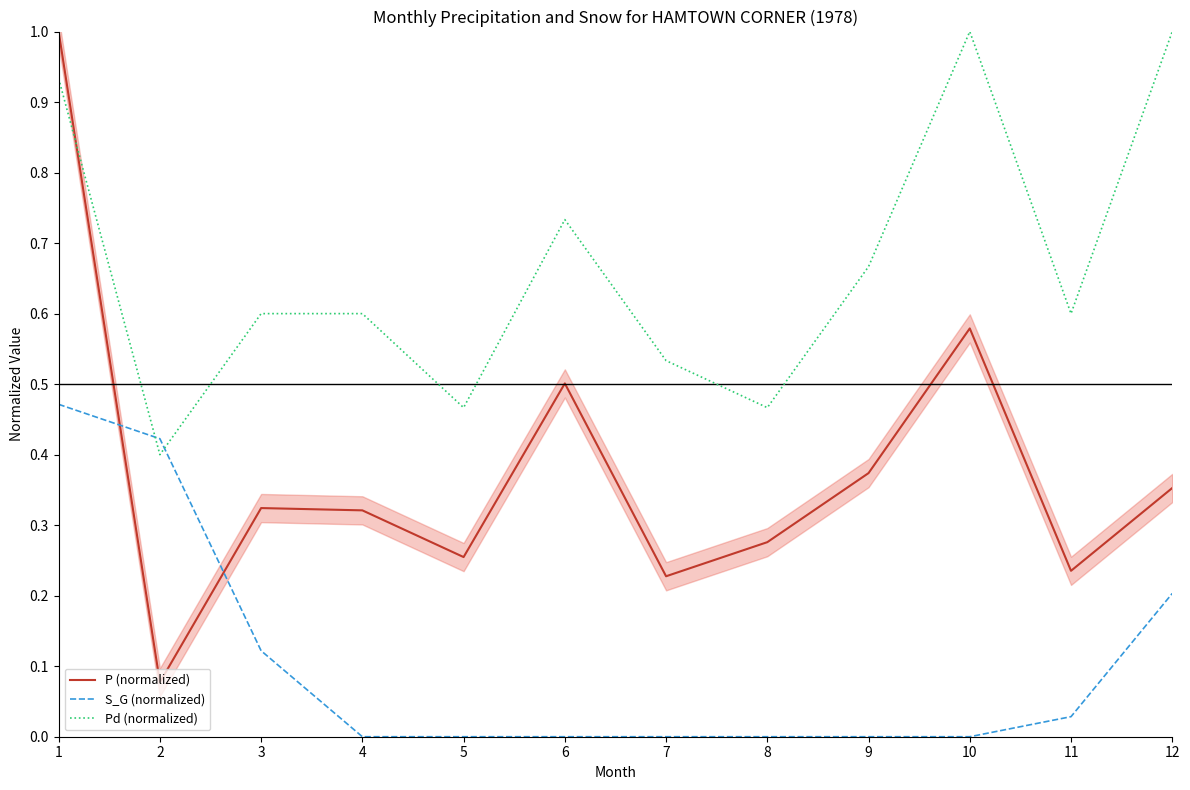

What is the sum of the Pd (normalized) values at 10 and 1?

1.9